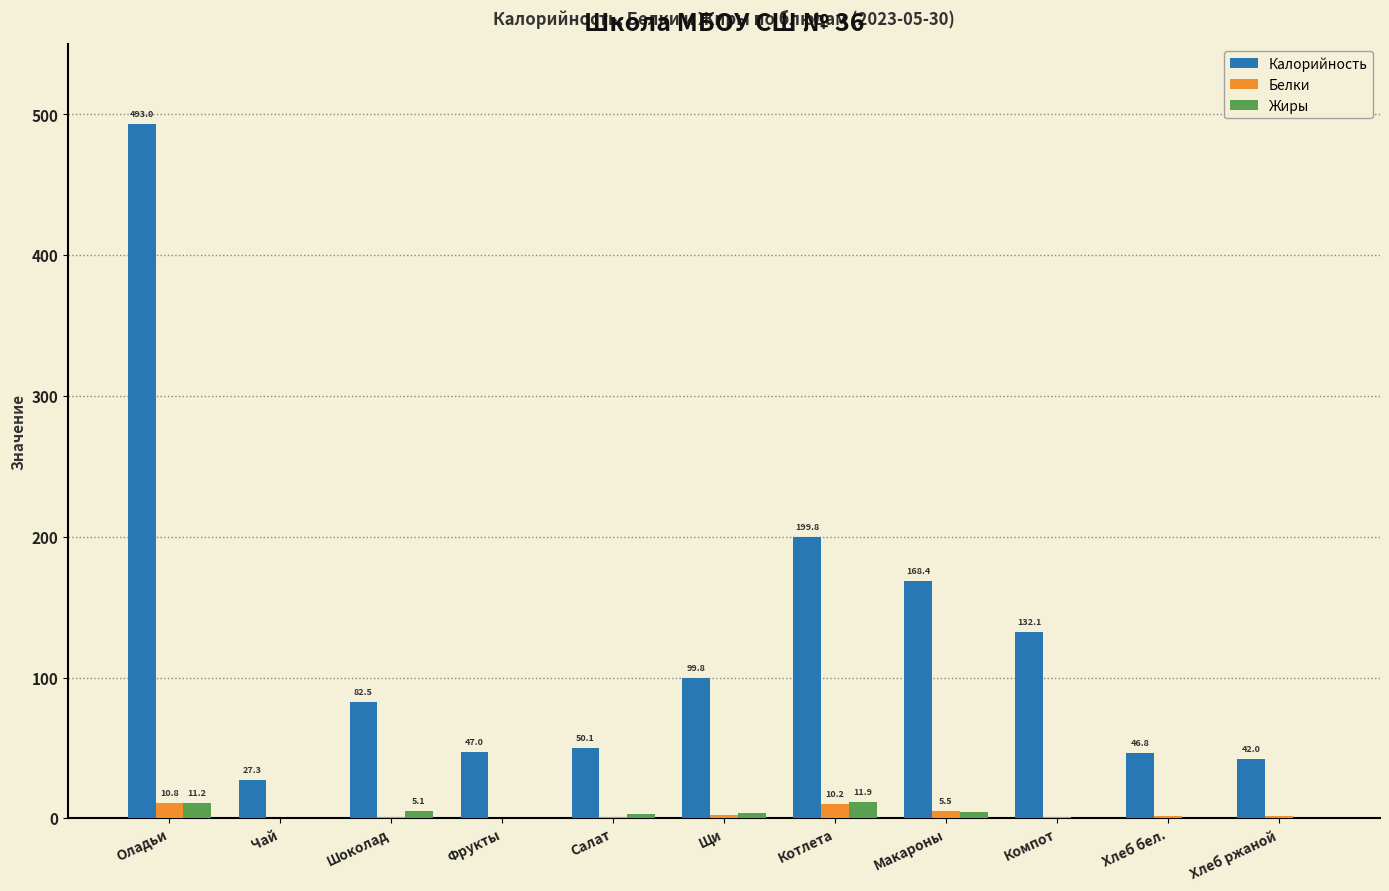

Which series has the largest total across all categories?

Калорийность